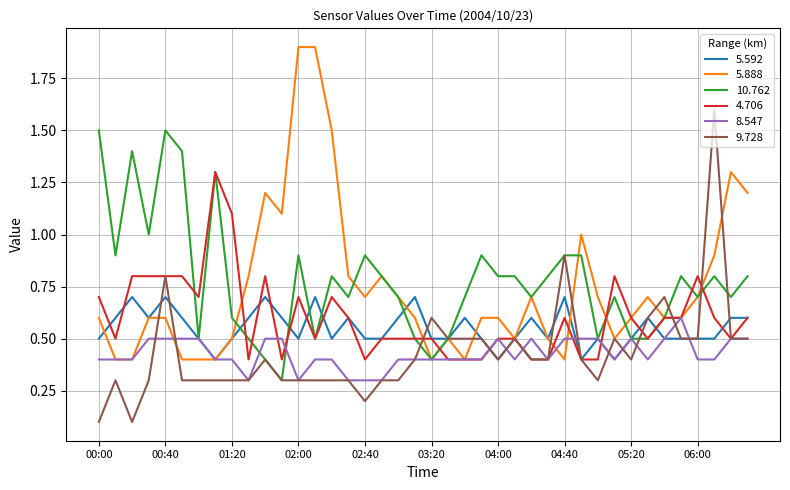

What is the maximum value for 10.762?

1.5